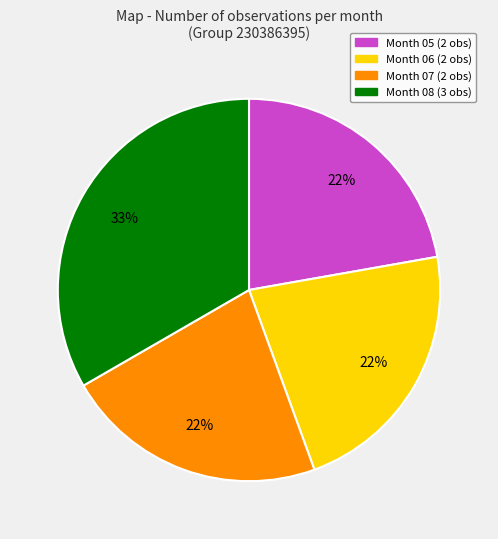

Is there a majority slice in this chart?

No